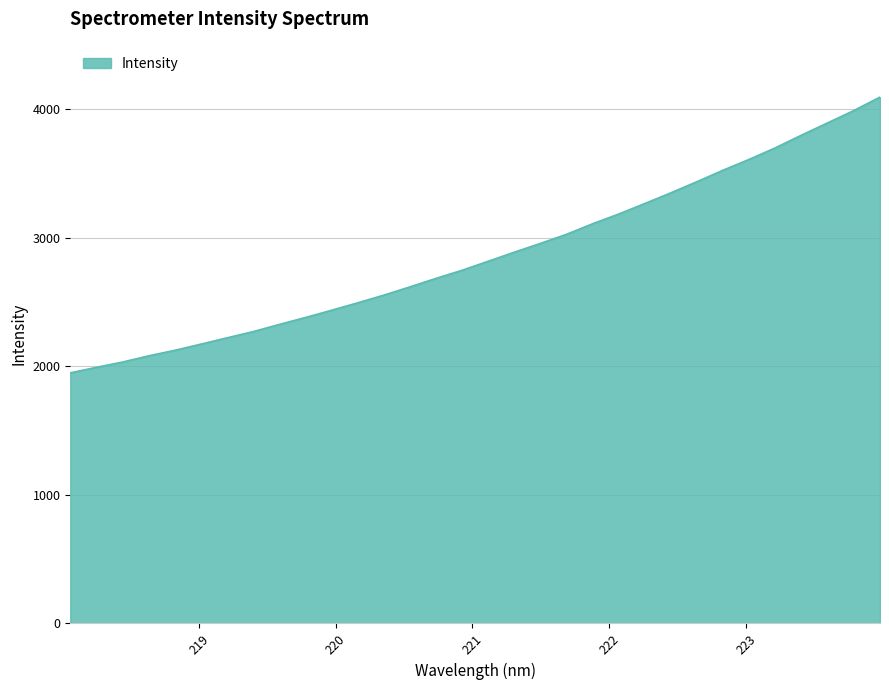

How many values exceed 2816?

16